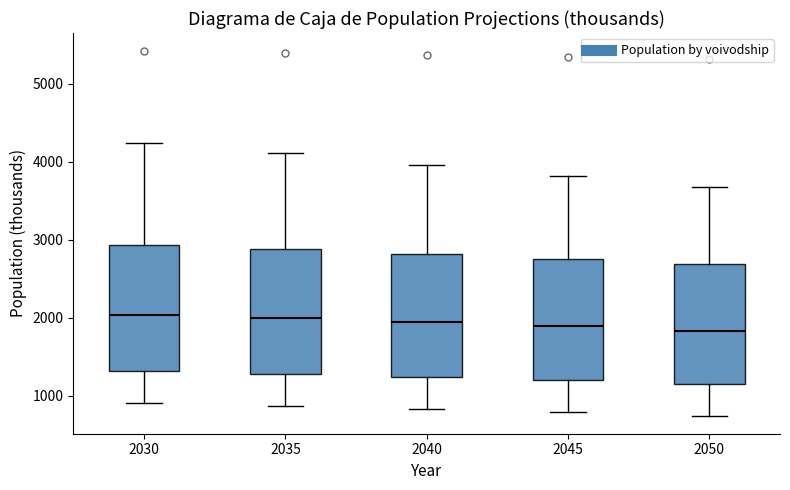

Reading left to right, read every box against the y-axis: the position of its median line, the range the box covers, and the ends of its whiskers. The values are not printed on the chart, so give them approximately, as read against the axis.

2030: median 2000, box 1300 to 2900, whiskers 900 to 4200
2035: median 2000, box 1300 to 2900, whiskers 900 to 4100
2040: median 1900, box 1200 to 2800, whiskers 800 to 4000
2045: median 1900, box 1200 to 2800, whiskers 800 to 3800
2050: median 1800, box 1200 to 2700, whiskers 700 to 3700